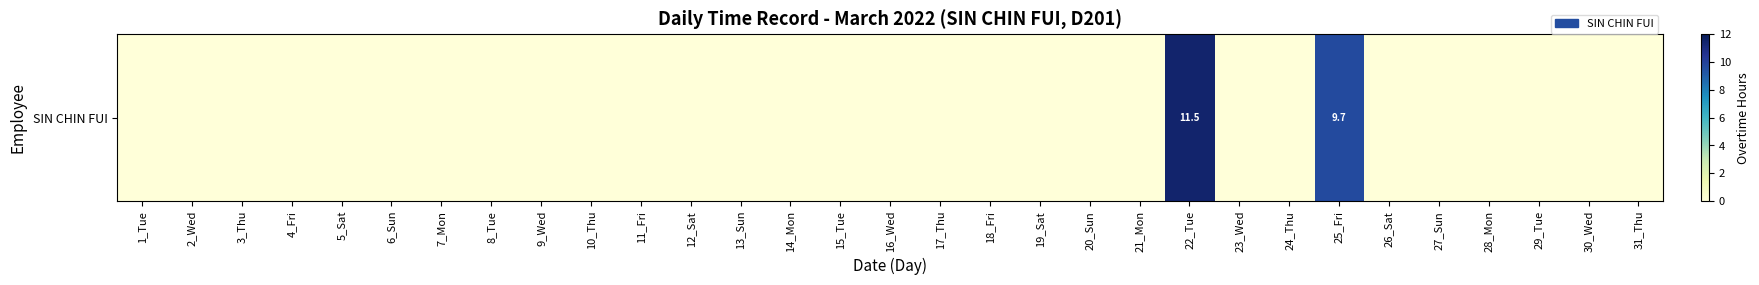

The value at 15_Tue is 5.1. True or false?

False